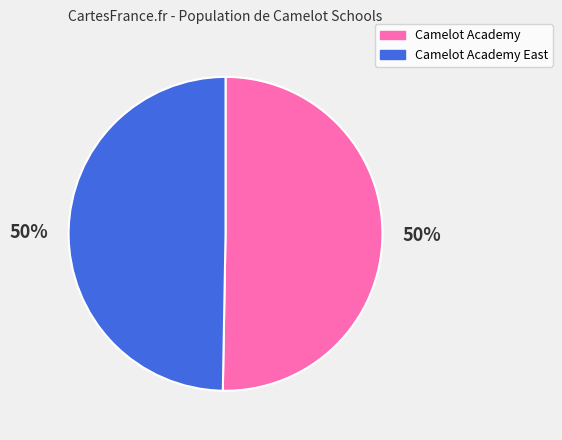

To the nearest percent, what is the average slice percentage?

50%